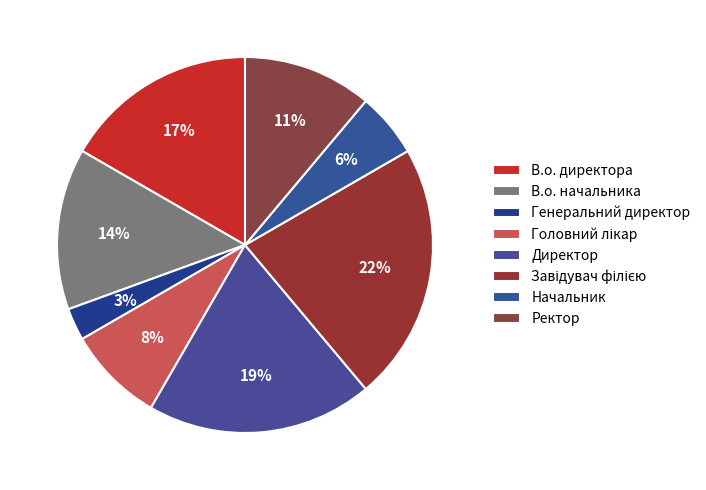

The Головний лікар slice represents 1% of the pie. True or false?

False